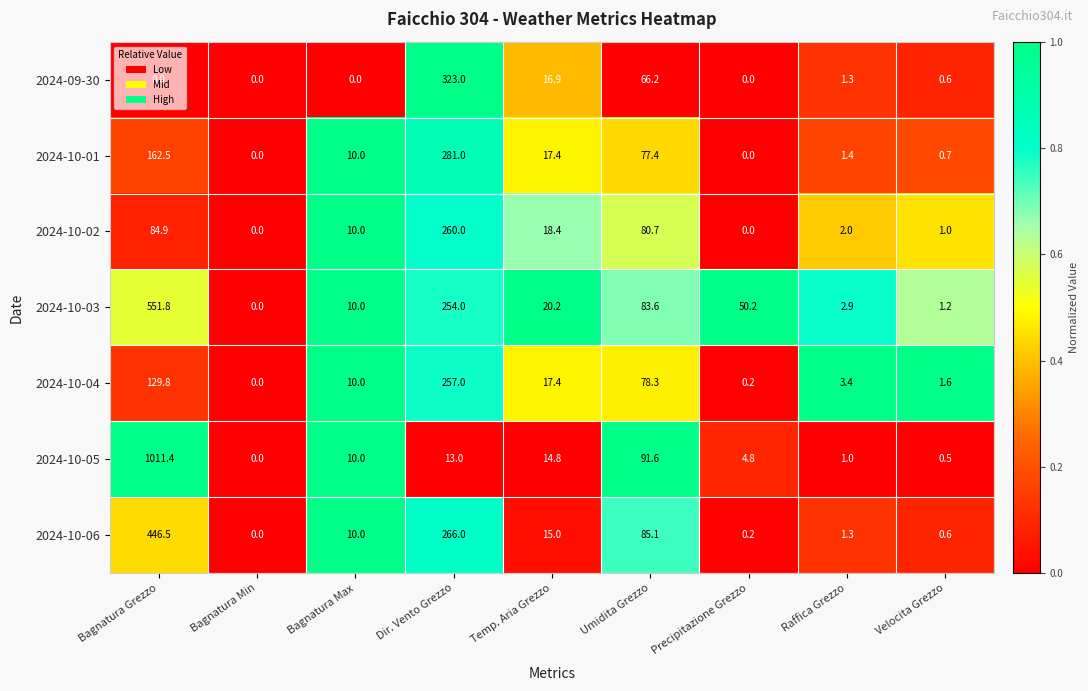

List the series in order of their peak value, lowest first.

2024-10-04, 2024-10-02, 2024-10-01, 2024-09-30, 2024-10-06, 2024-10-03, 2024-10-05